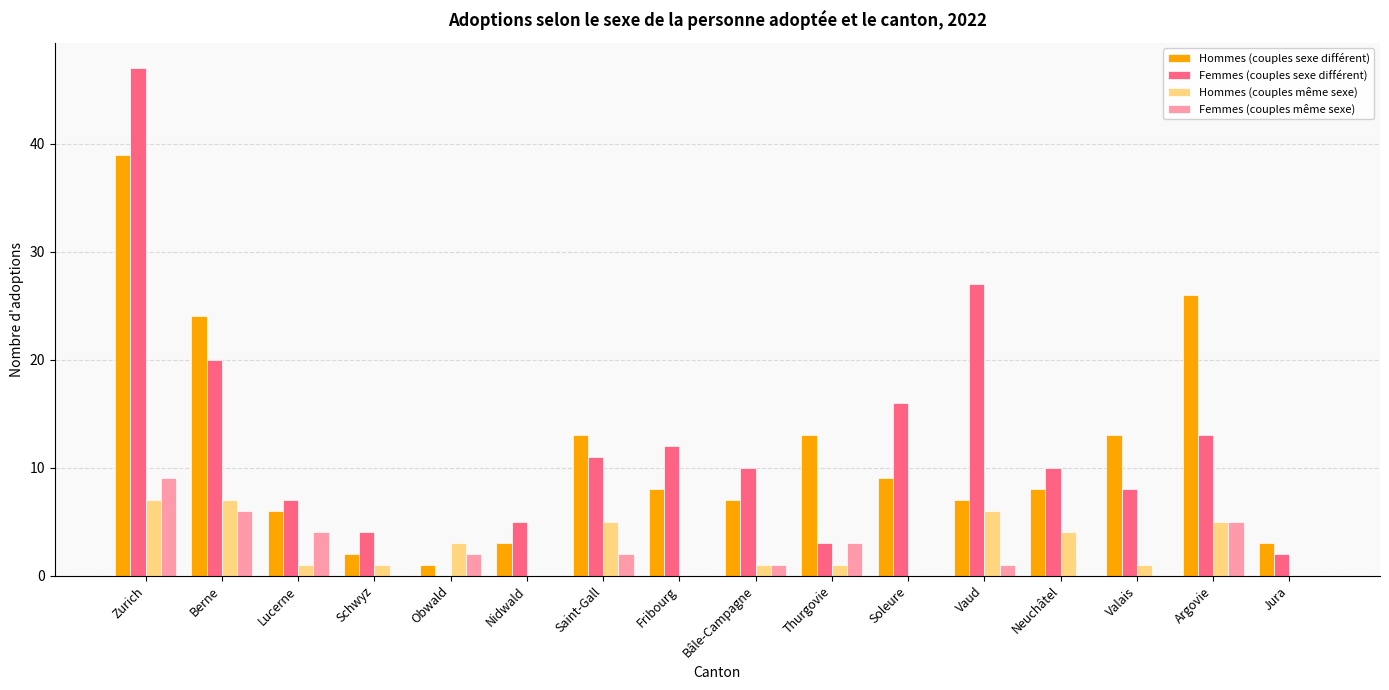

True or false: Hommes (couples sexe différent) has a value of 13 at Saint-Gall.

True